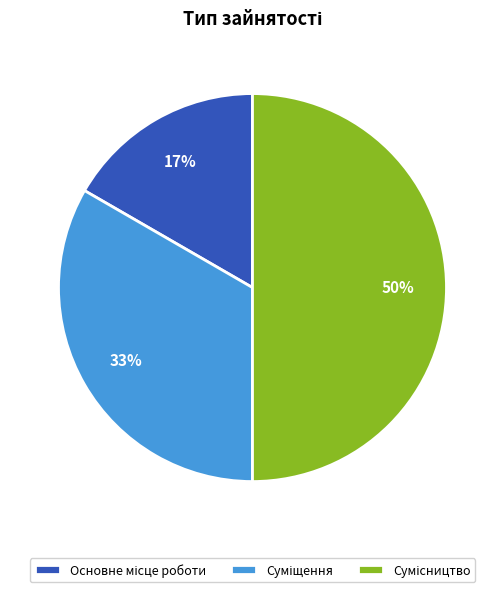

To the nearest percent, what is the difference between the largest and smallest slice percentages?

33%